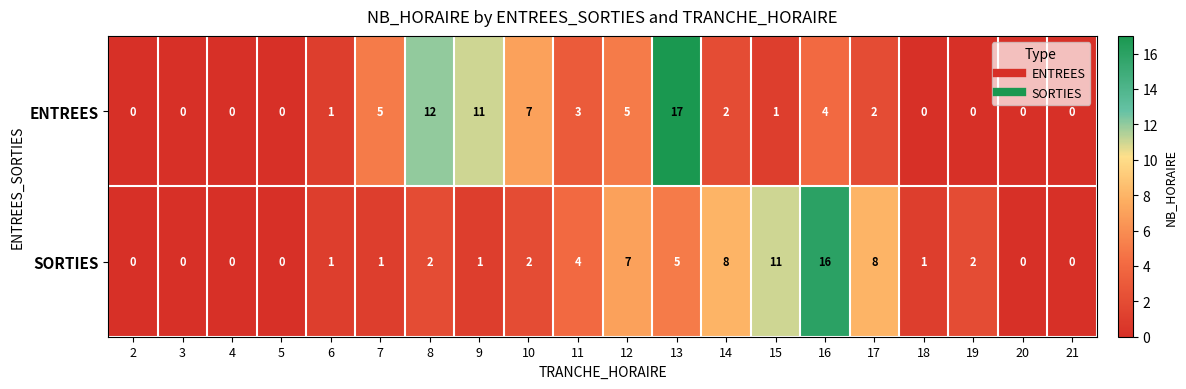

Between 2 and 18, which series saw the biggest shift?

SORTIES